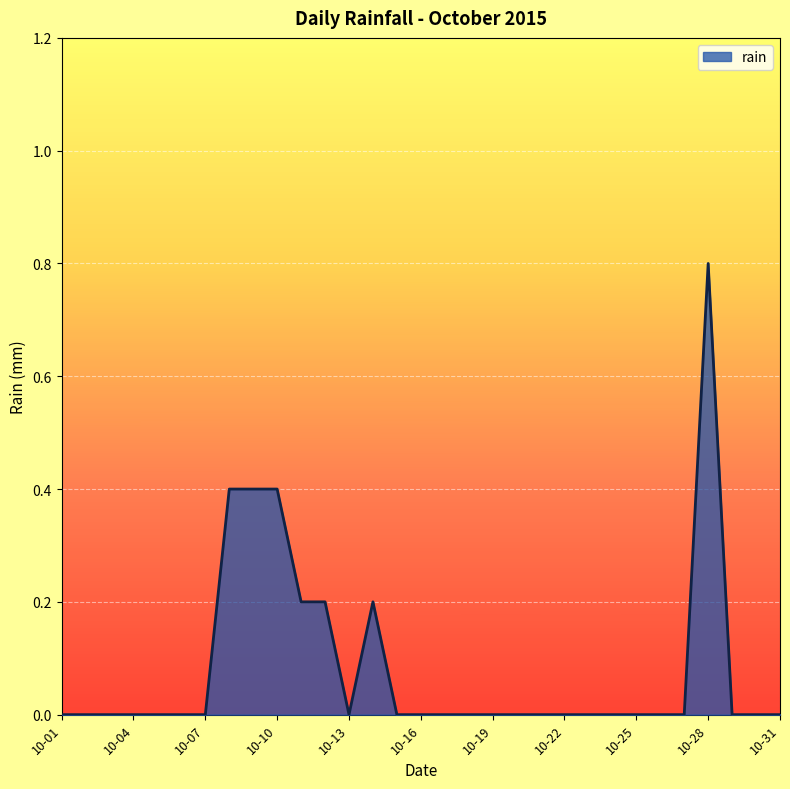

What is the average value?

0.1